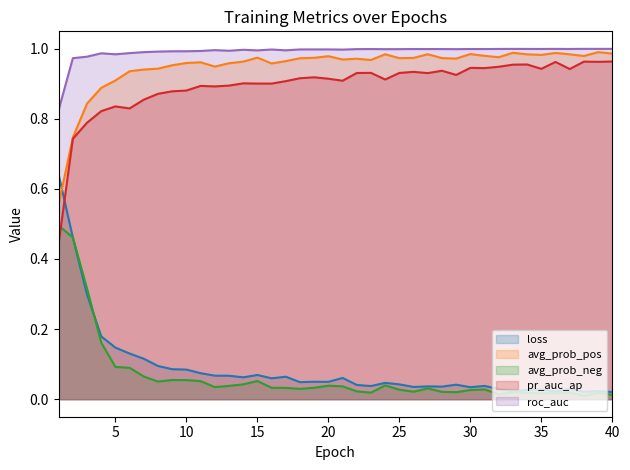

In loss, how many points are lower than both neighbors (excluding endpoints)?

11